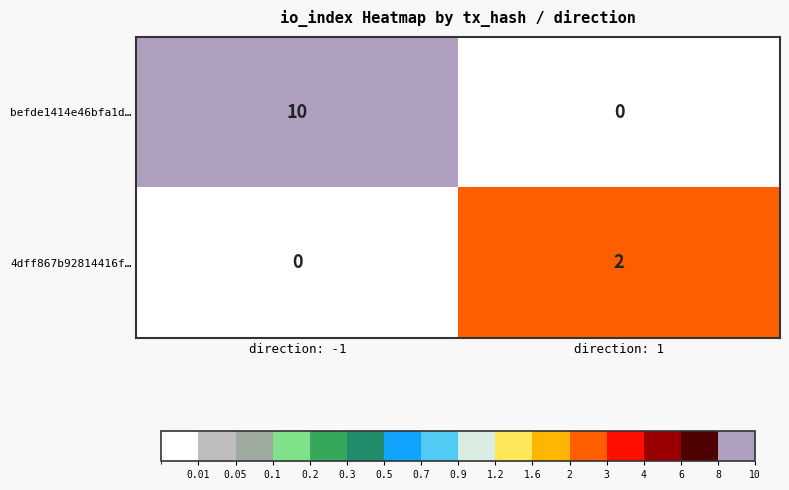

At which category is the sum across all series the highest?

direction: -1